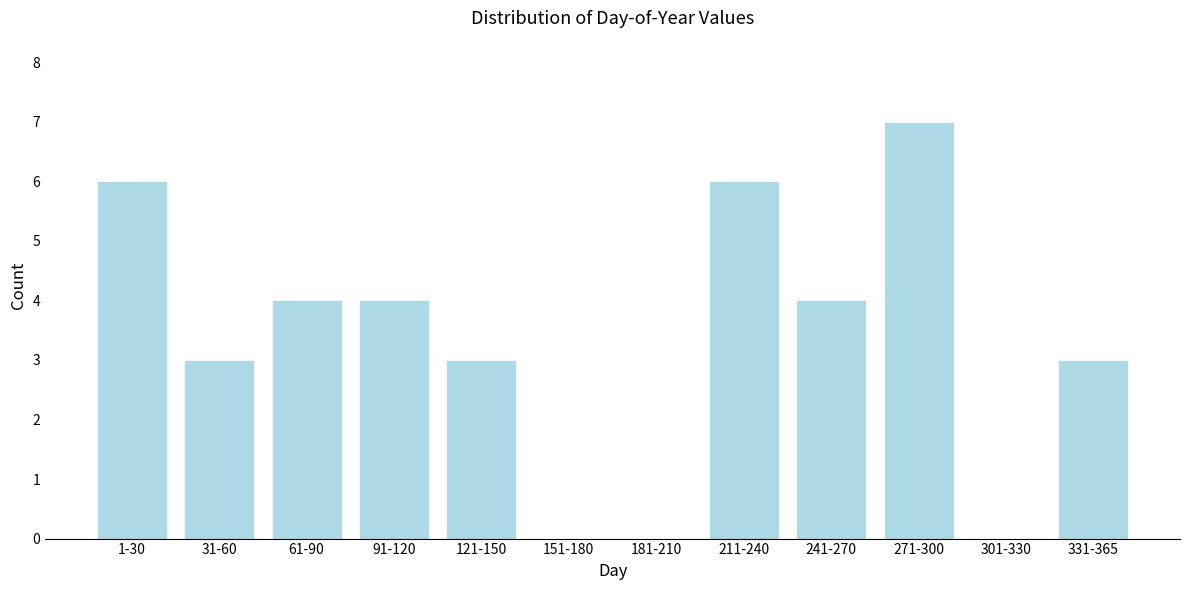

Reading left to right, what are all the values shown in this chart?

1-30=6	31-60=3	61-90=4	91-120=4	121-150=3	151-180=0	181-210=0	211-240=6	241-270=4	271-300=7	301-330=0	331-365=3